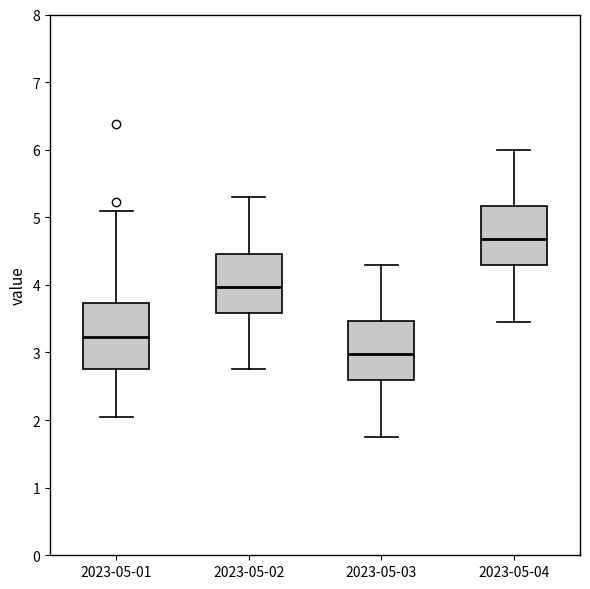

Which box's median line is the lowest?

2023-05-03